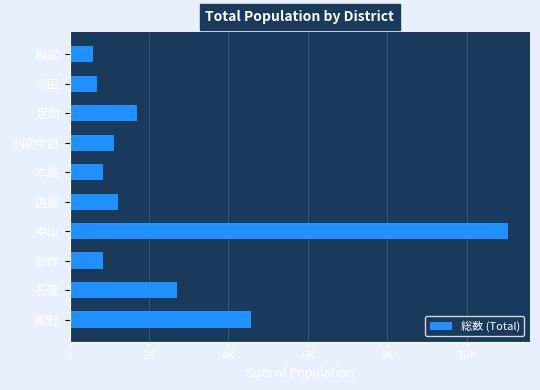

What is the sum of all values?

25286